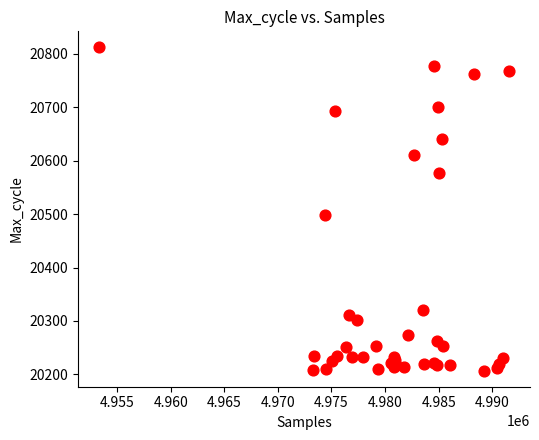

What Y value in the scatter plot is closest to 20509?

20499